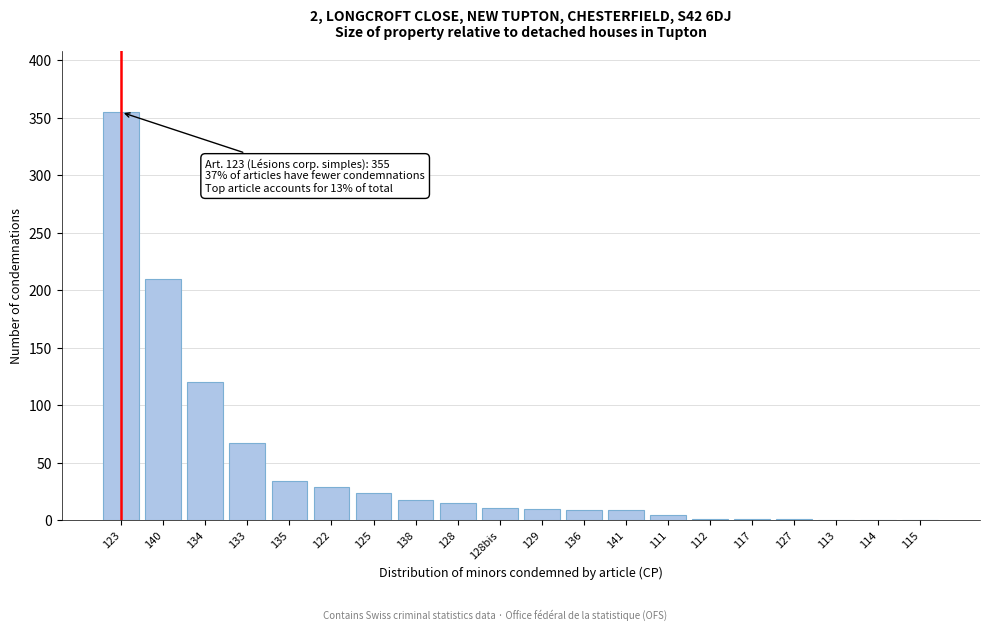

What is the ratio of the value at 138 to the value at 128bis?

1.6